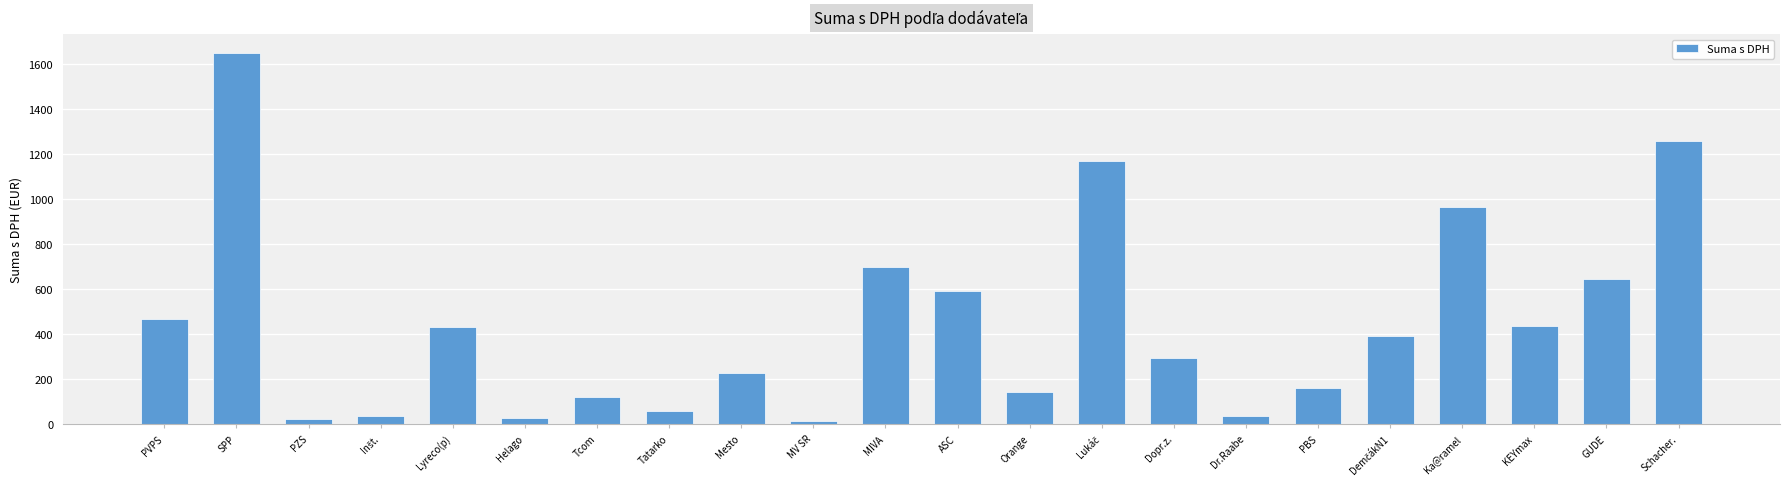

What is the difference between the maximum and second lowest values?

1624.7